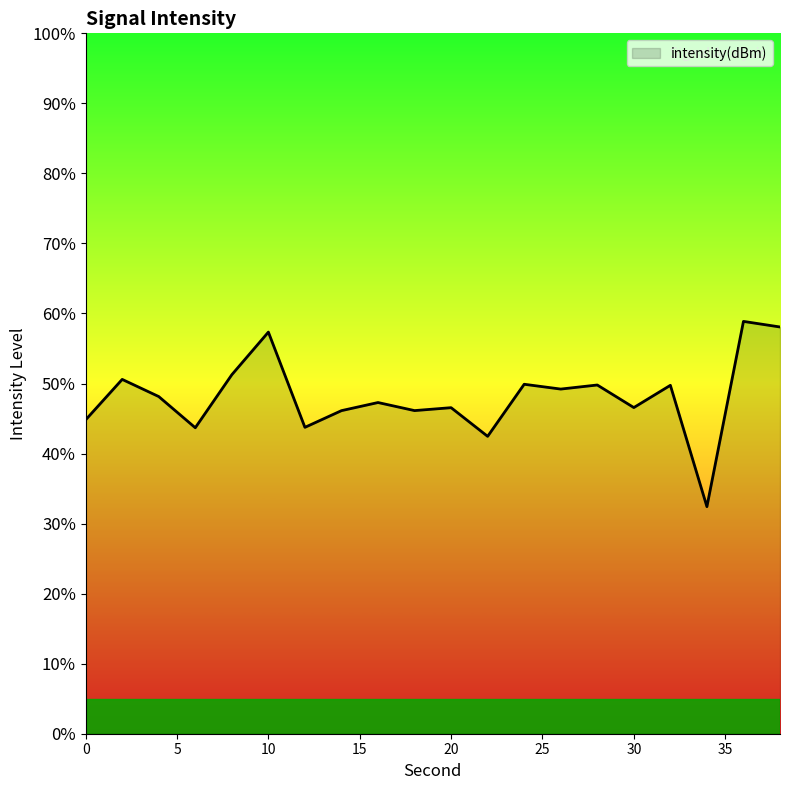

What is the smallest value displayed?

32.4